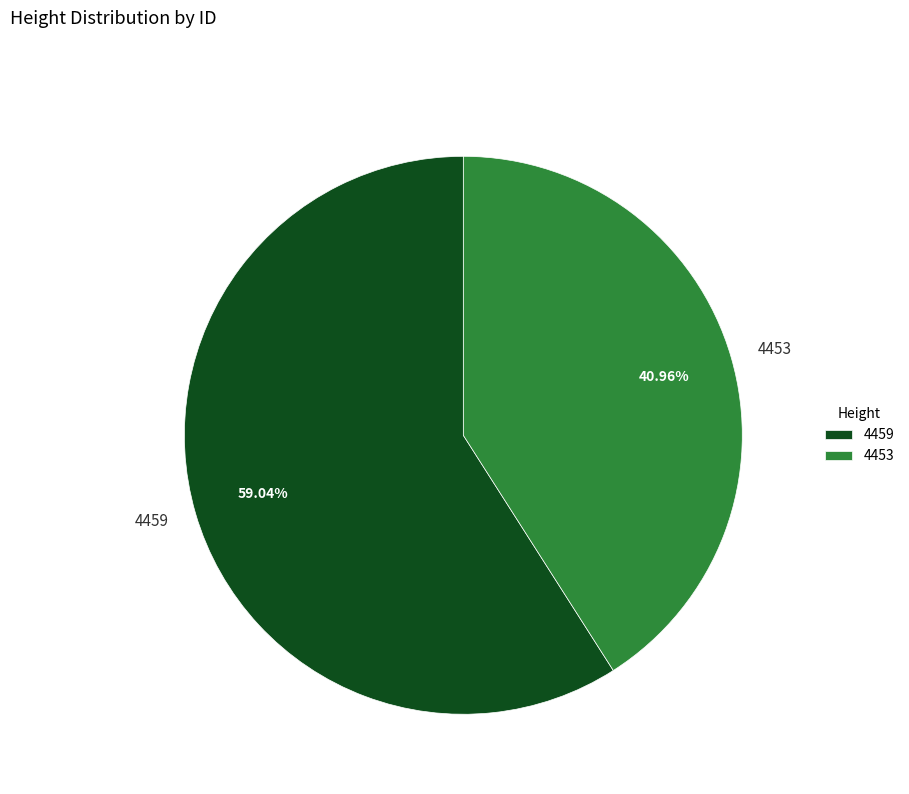

To the nearest percent, what is the difference between the 4459 and 4453 slice percentages?

18%